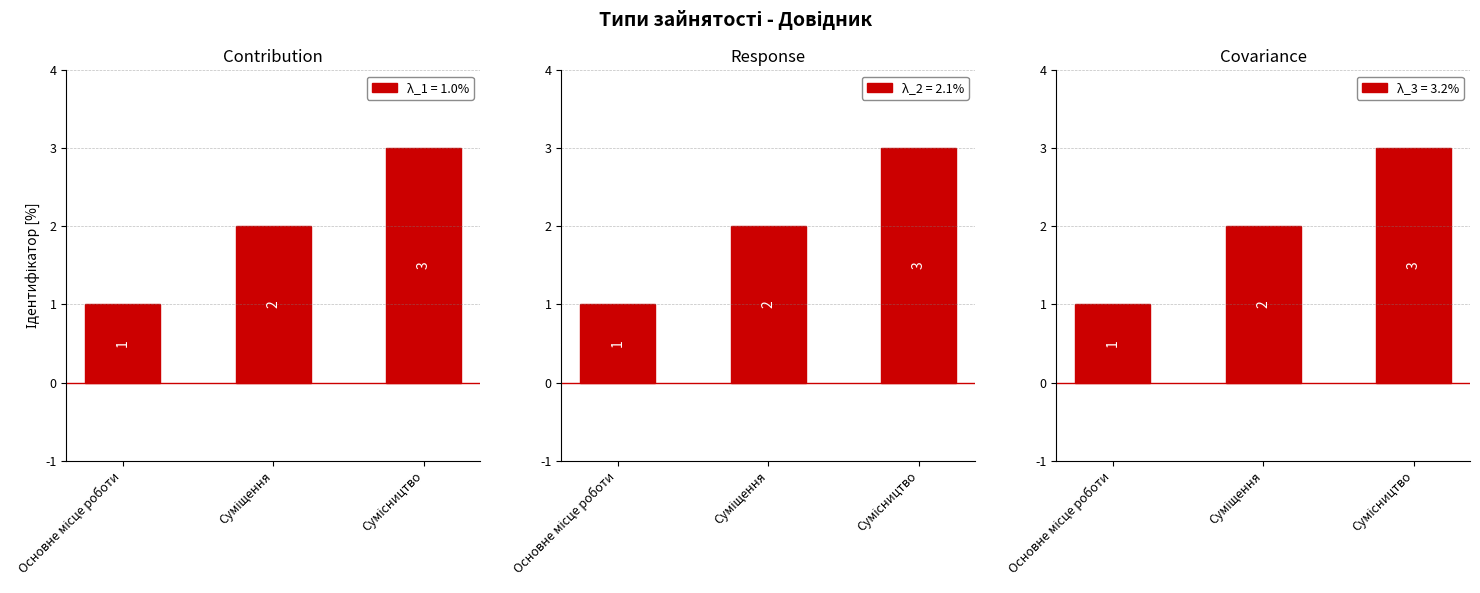

Rank the categories by value from highest to lowest.

Сумісництво, Суміщення, Основне місце роботи